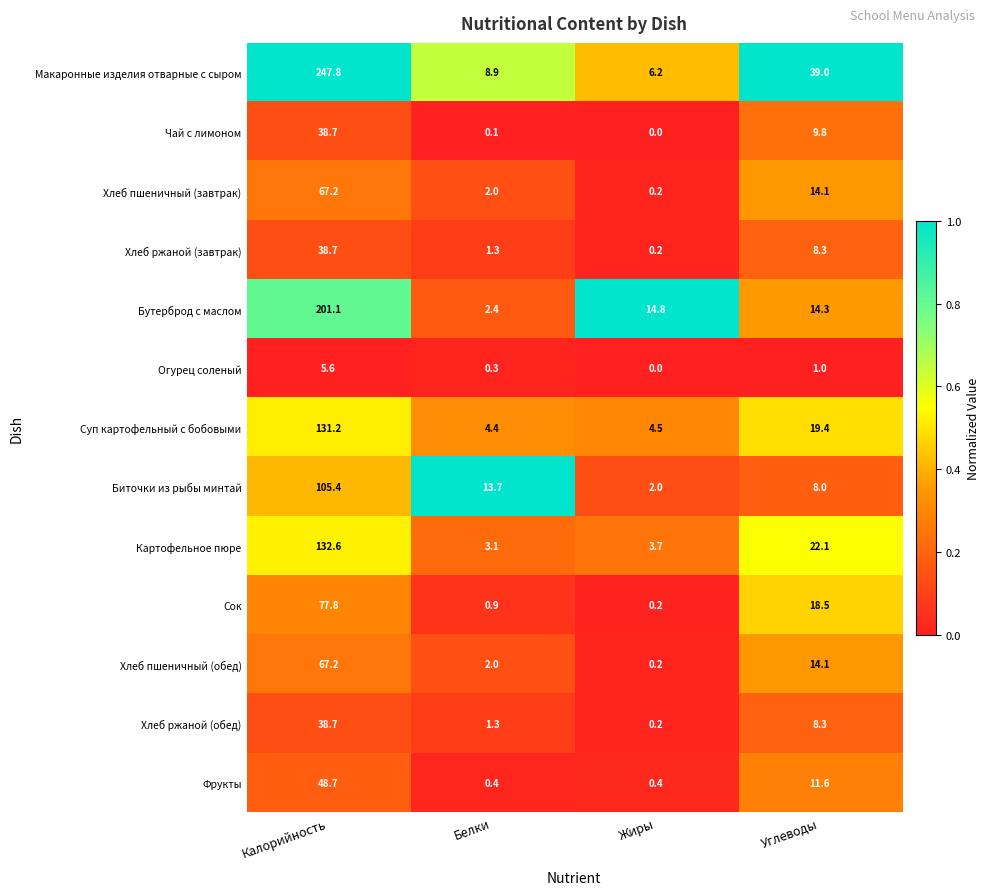

Which series has the largest range (max minus min)?

Макаронные изделия отварные с сыром